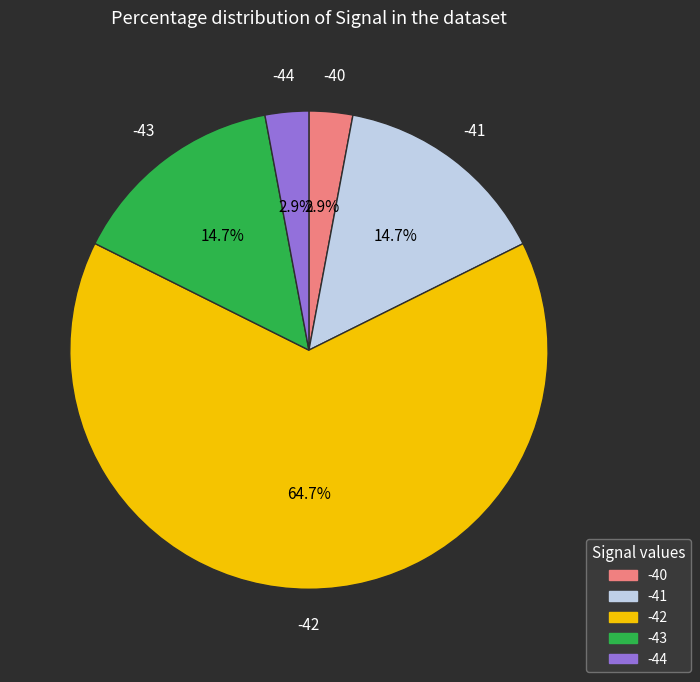

Is there a majority slice in this chart?

Yes